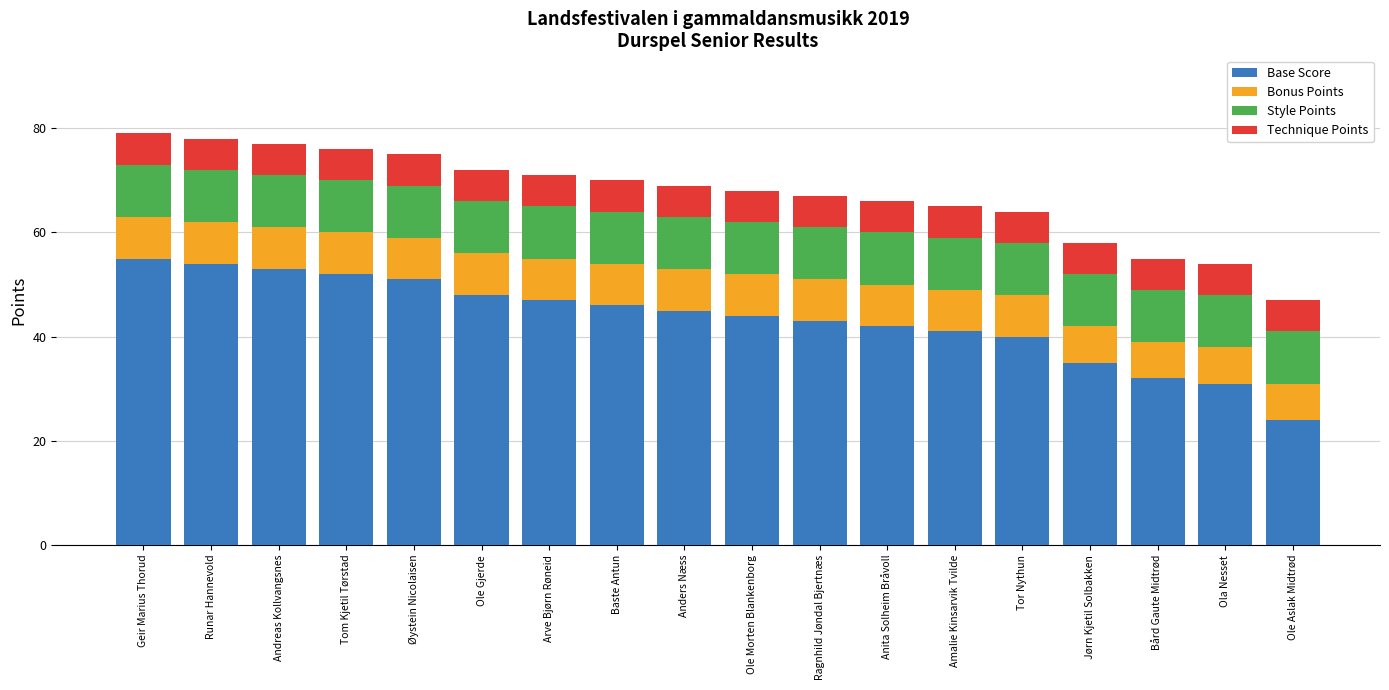

What is the approximate value of Base Score at Ola Nesset?

31